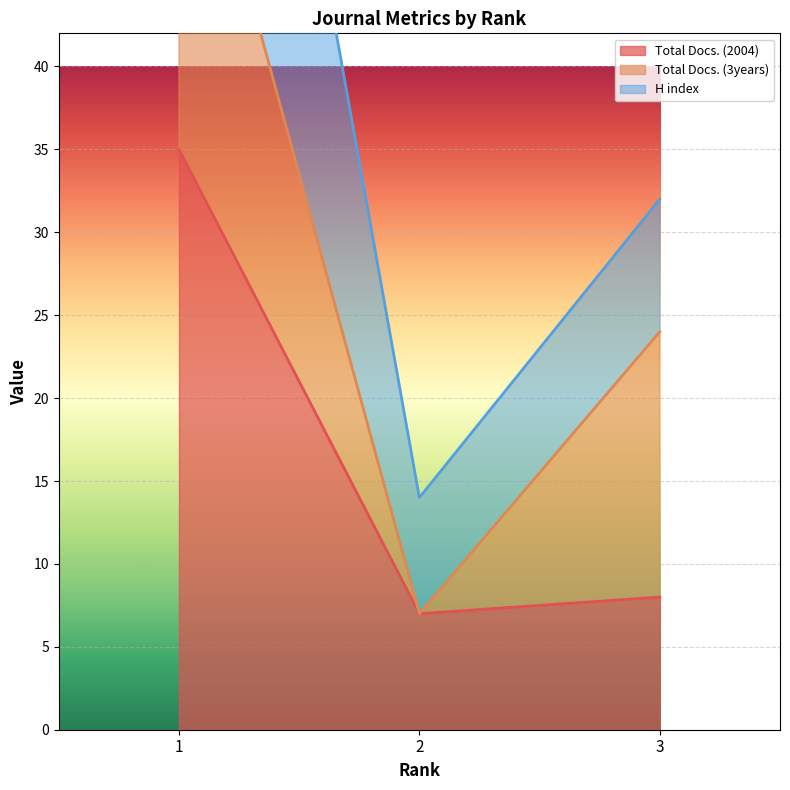

Rank the categories by H index value from highest to lowest.

1, 3, 2